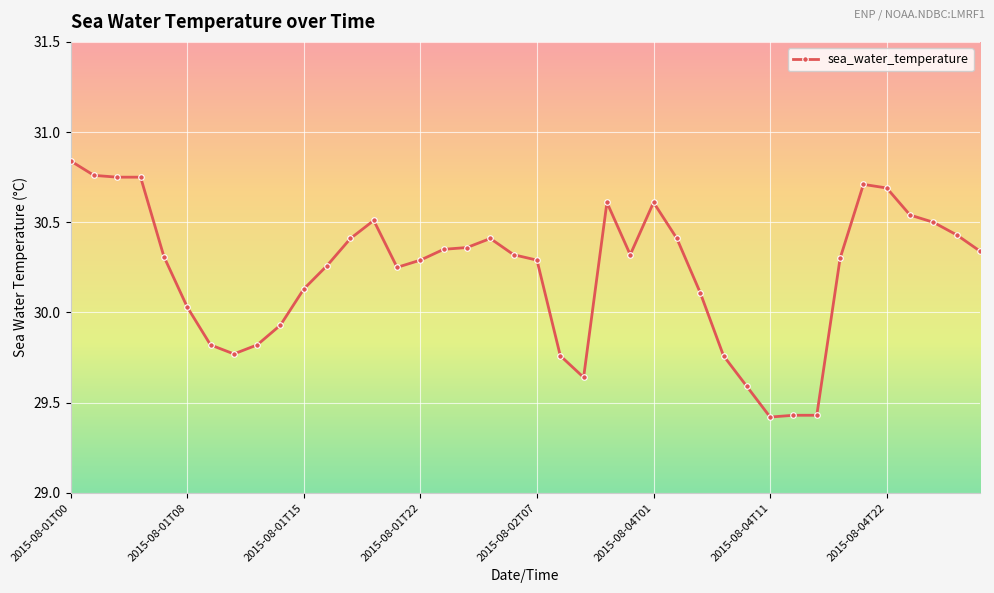

True or false: the data has more than 0 interior local peaks.

True